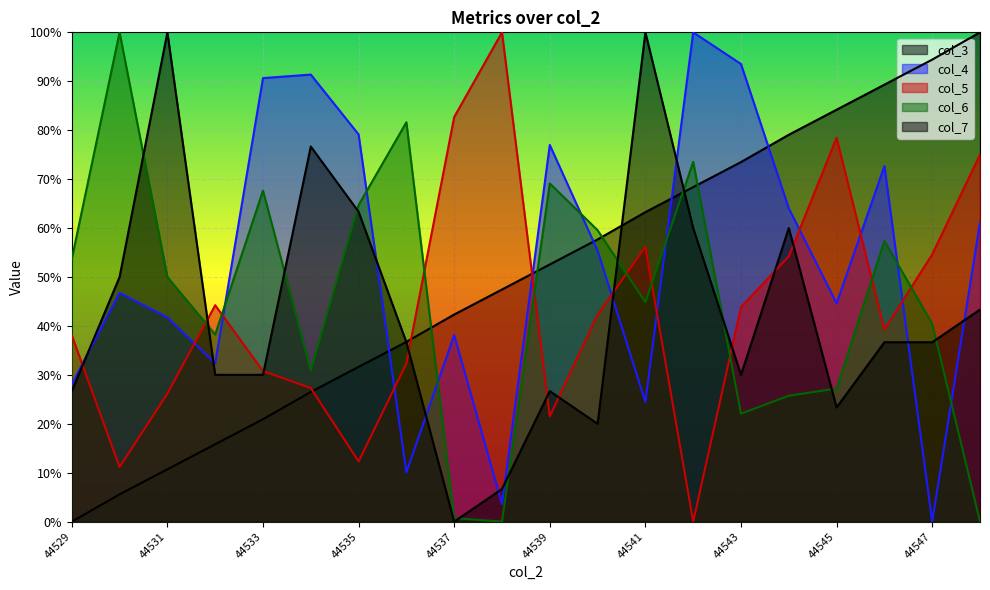

What is the total value across all series at 44534?

252.7